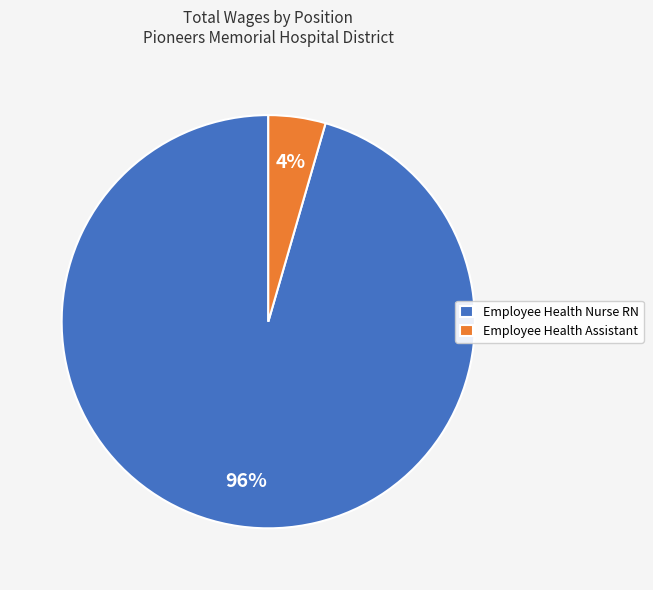

What is the smallest slice in the pie chart?

Employee Health Assistant